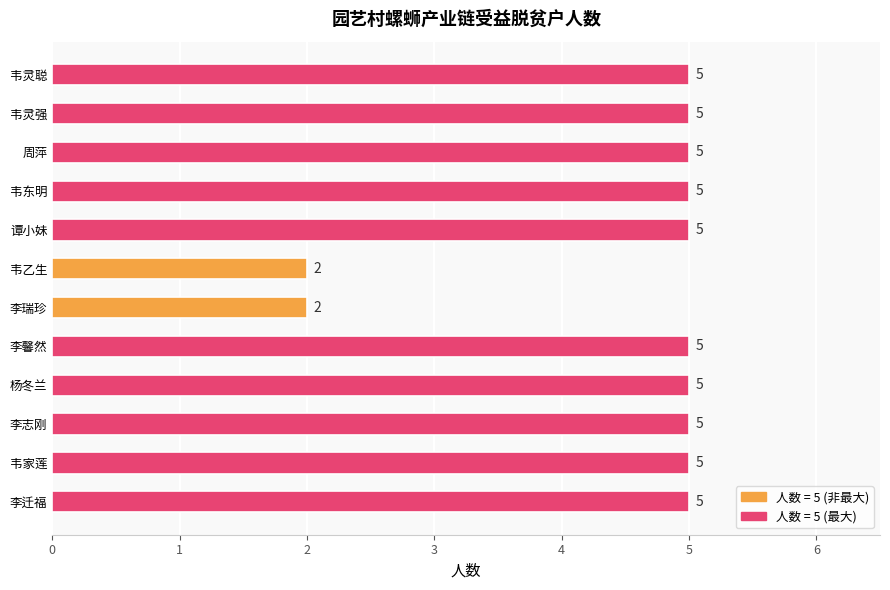

Is it true that the value at 李瑞珍 is 2?

True